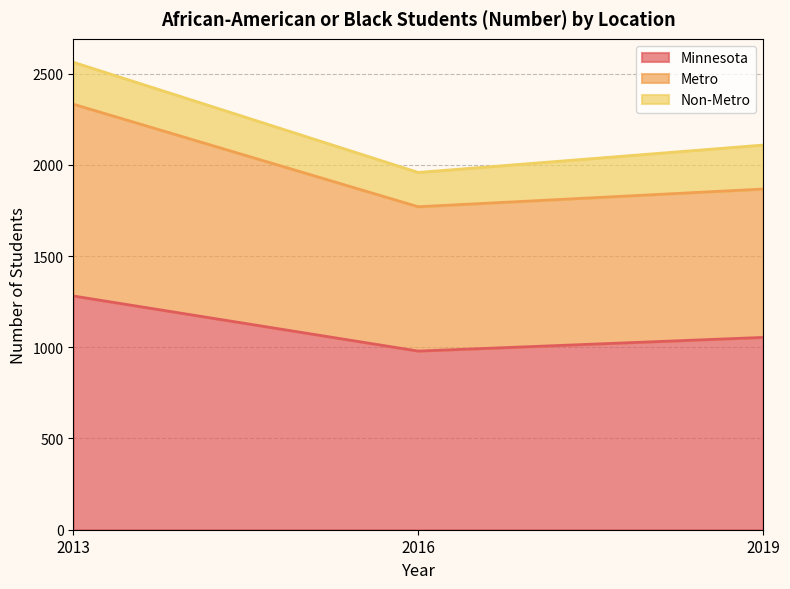

Which has a higher value, 2016 or 2019?

2019